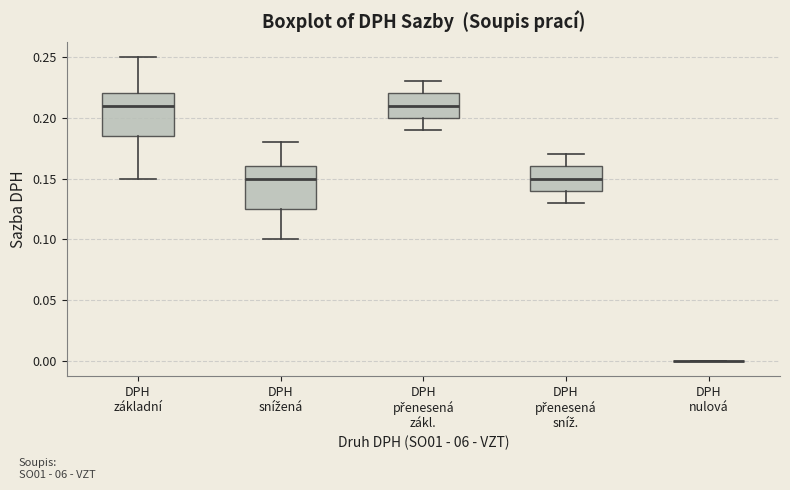

Reading left to right, read every box against the y-axis: the position of its median line, the range the box covers, and the ends of its whiskers. The values are not printed on the chart, so give them approximately, as read against the axis.

DPH základní: median 0.210, box 0.185 to 0.220, whiskers 0.150 to 0.250
DPH snížená: median 0.150, box 0.125 to 0.160, whiskers 0.100 to 0.180
DPH přenesená zákl.: median 0.210, box 0.200 to 0.220, whiskers 0.190 to 0.230
DPH přenesená sníž.: median 0.150, box 0.140 to 0.160, whiskers 0.130 to 0.170
DPH nulová: box collapsed to a line at 0.000, whiskers 0.000 to 0.000